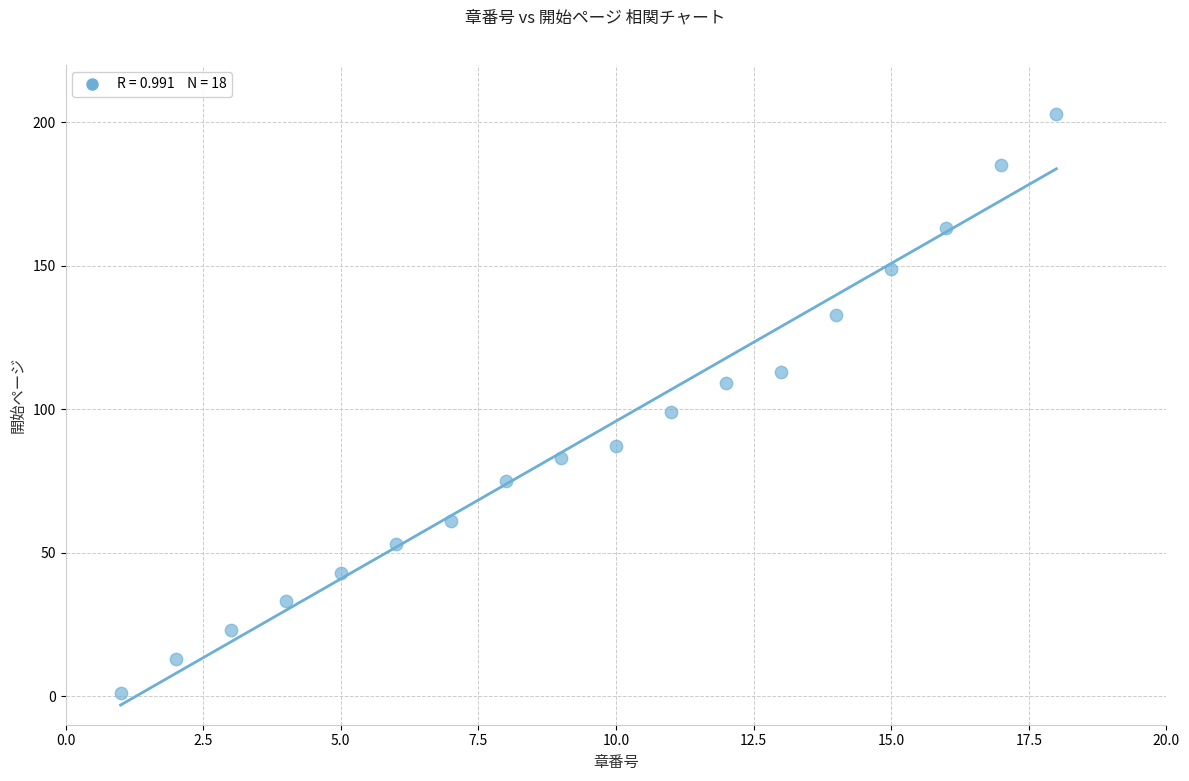

What Y value in the scatter plot is closest to 102?

99